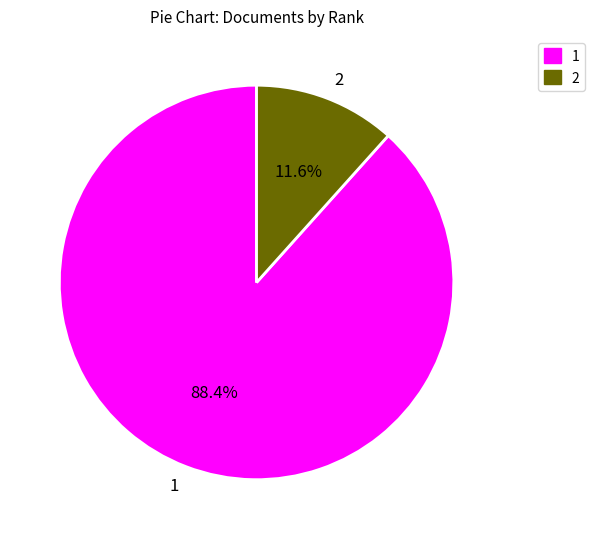

To the nearest percent, what is the difference between the 1 and 2 slice percentages?

77%